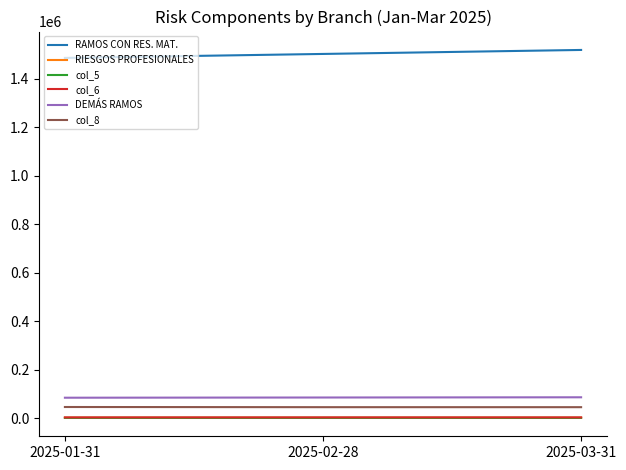

What is the greatest value displayed?

1519732.8